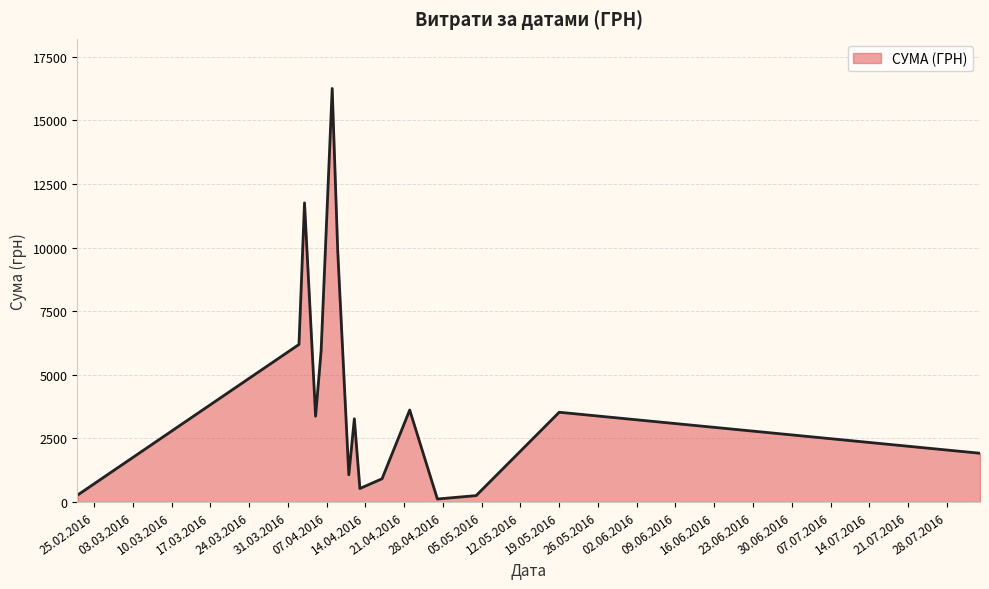

What is the maximum value shown in the chart?

16256.5